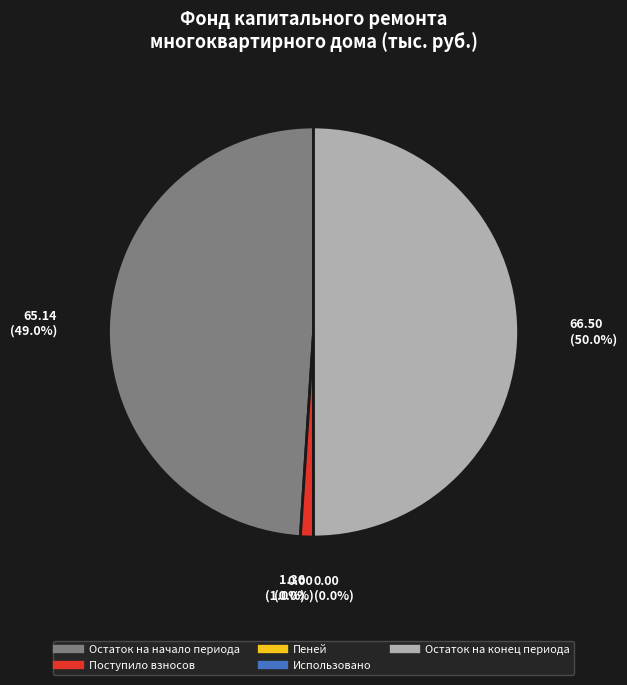

Which category has the smallest portion of the pie?

пеней